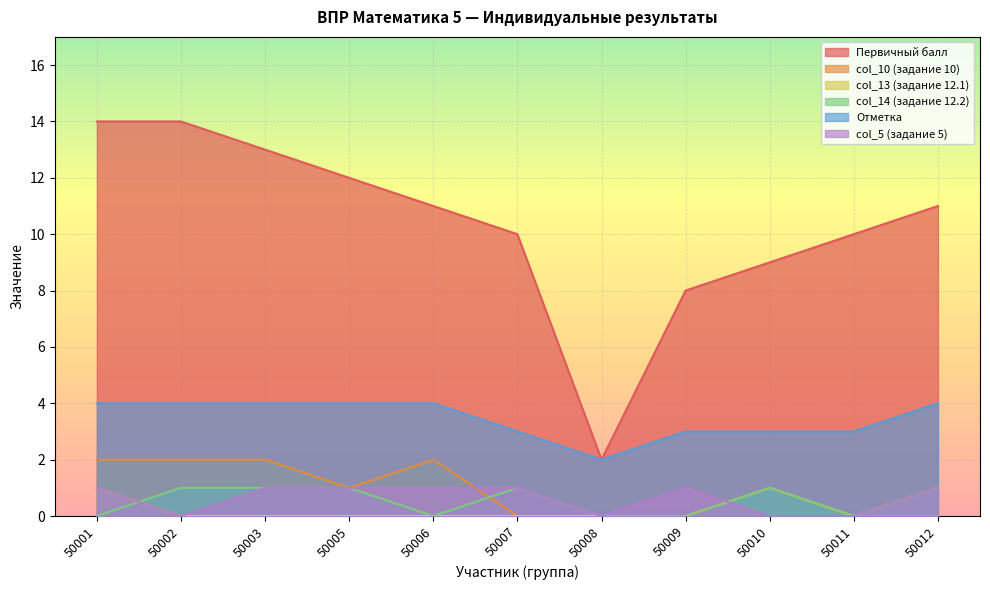

How many lines are shown in the chart?

6